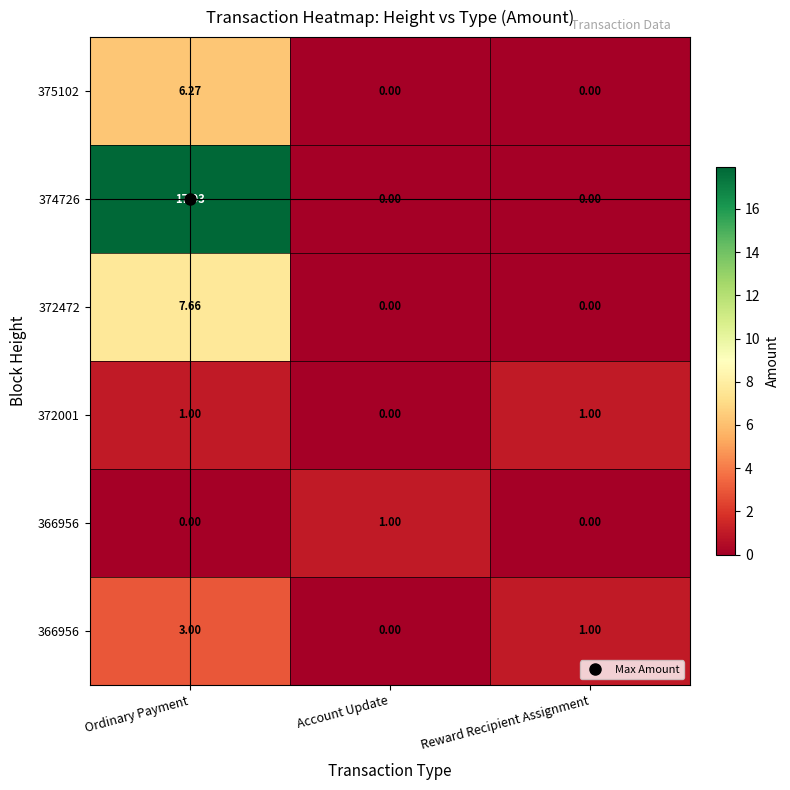

What is the greatest value displayed?

17.9